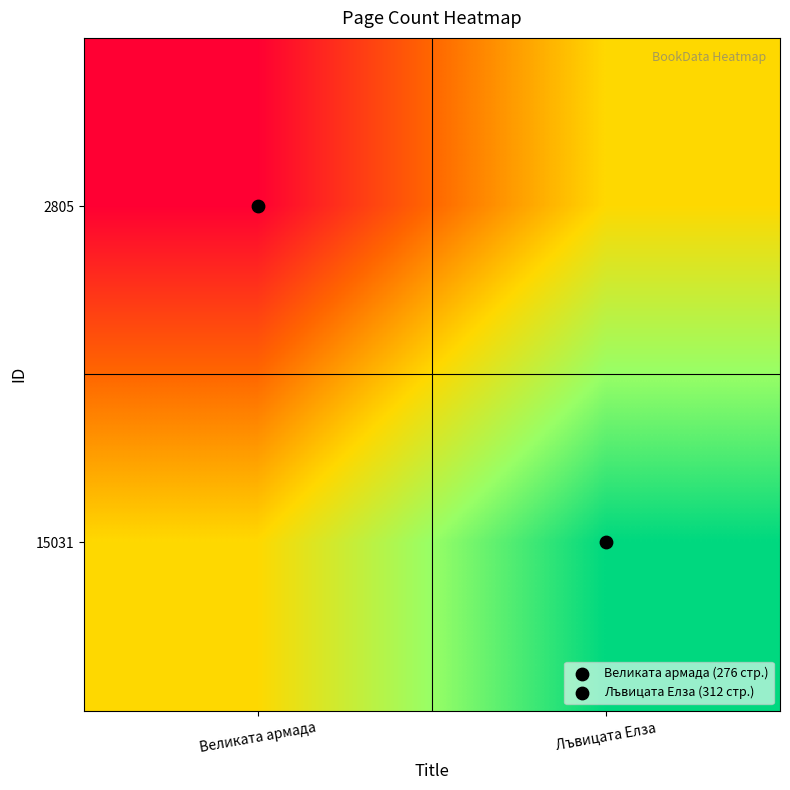

What is the maximum value shown in the chart?

312